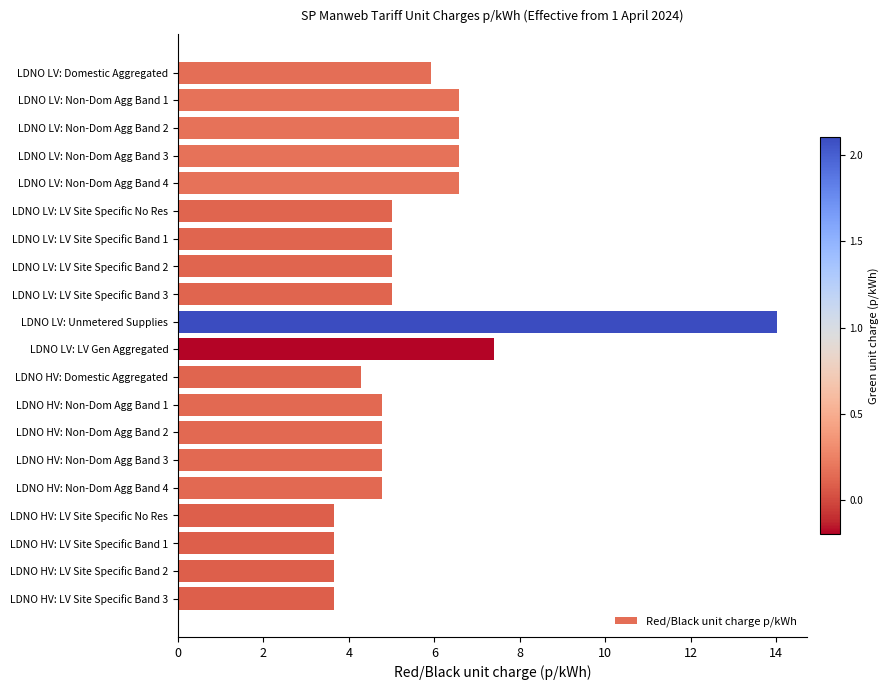

What is the difference between the second highest and minimum values?

3.8